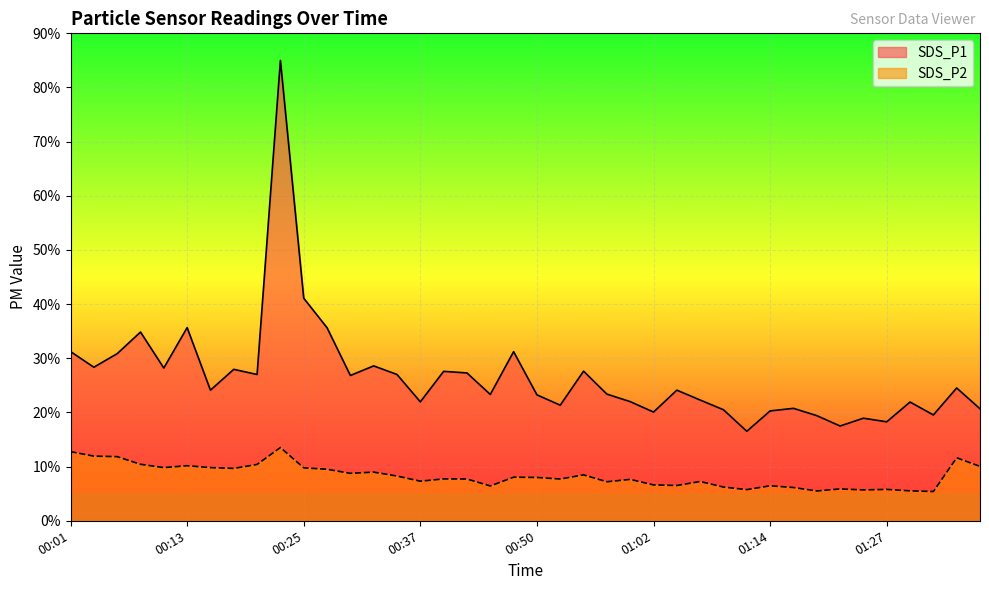

What position from the right is 01:34?

2